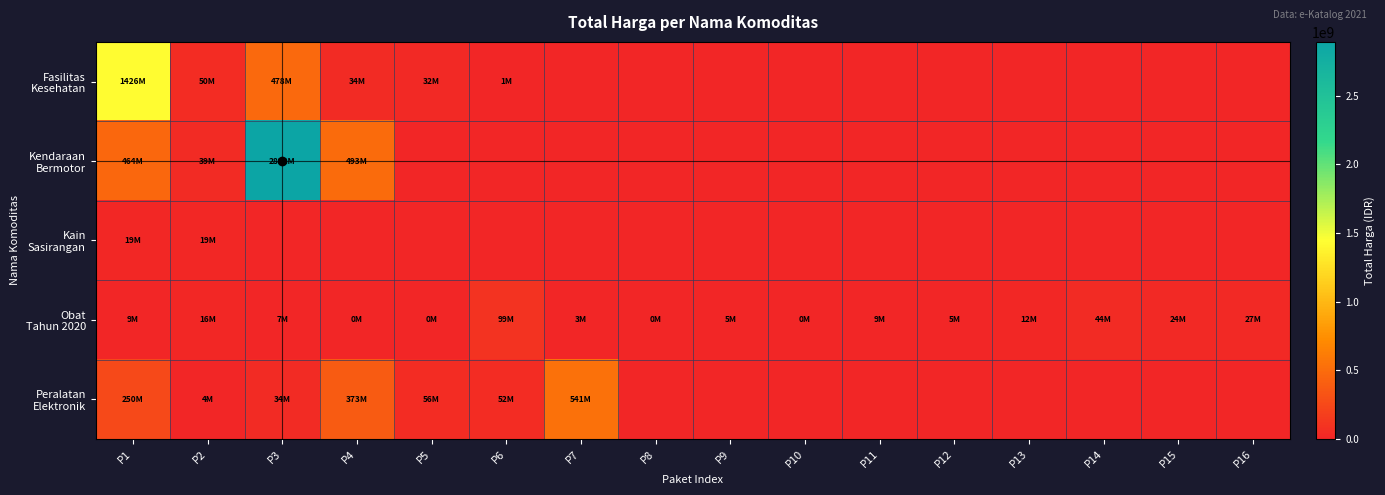

Count the number of categories in the chart.

16